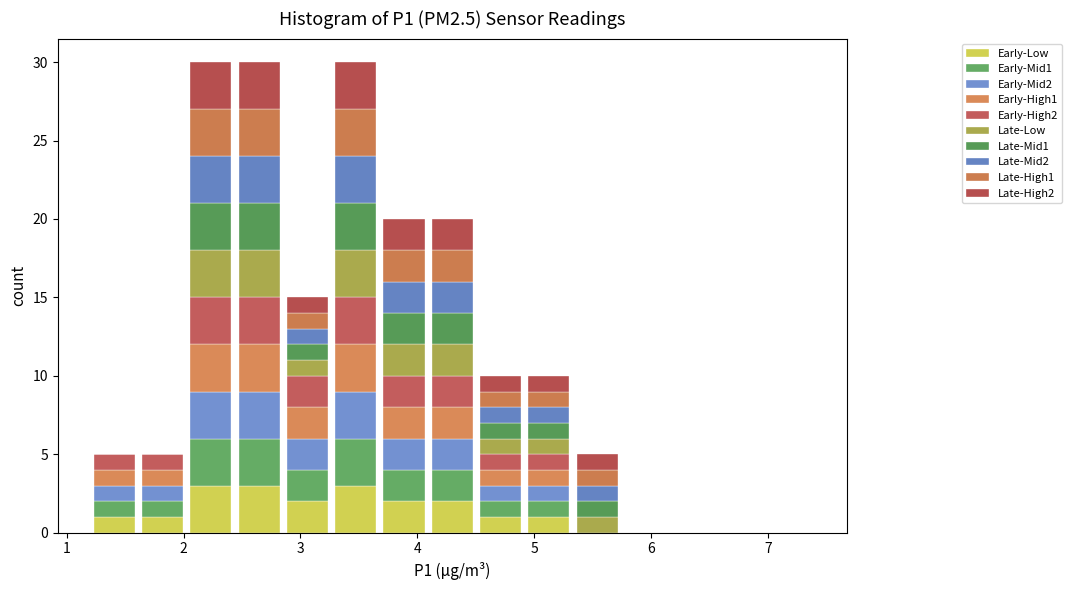

What is the total height of the stacked bar covering 1.2 to 1.6 on the x-axis? Neither the bar edges nor the heights are printed on the chart, so give them approximately, as read against the axes.

5